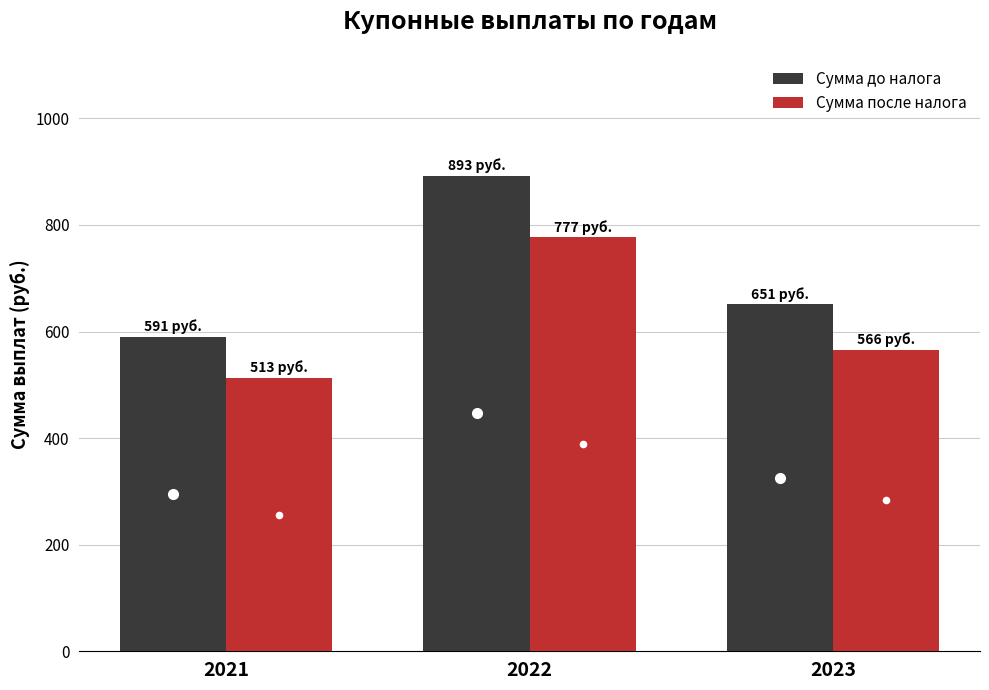

Where does the Сумма до налога series first go above 651?

2022